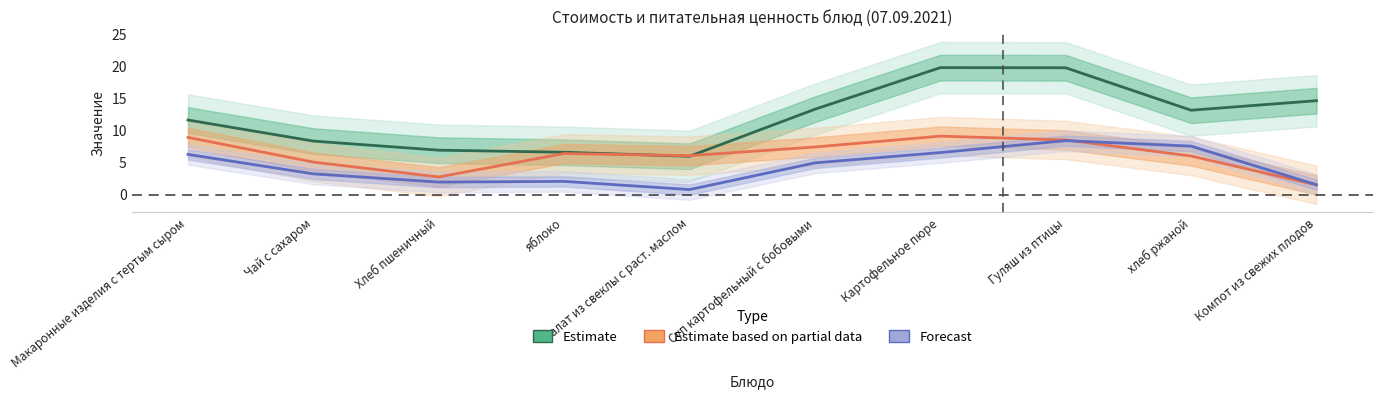

Is it true that Estimate equals 3.9 at Макаронные изделия с тертым сыром?

False